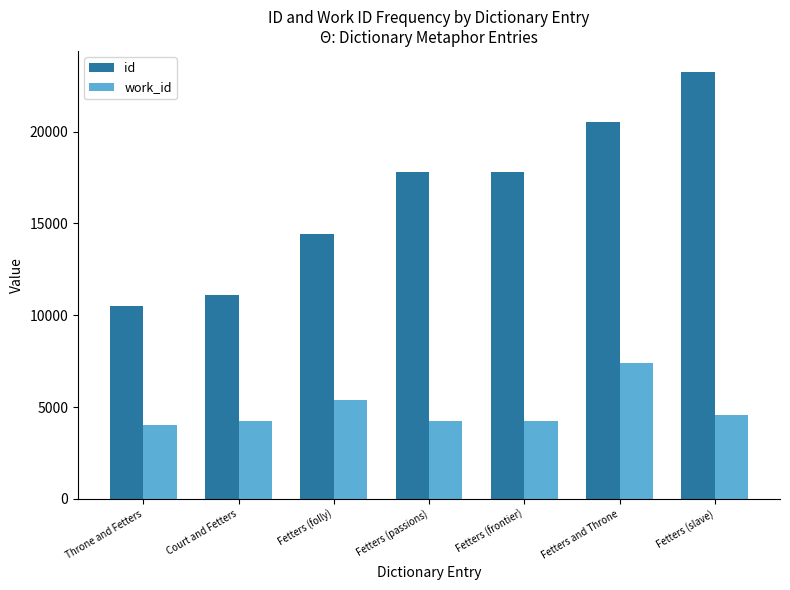

Where is work_id nearest to the value 5726?

Fetters (folly)